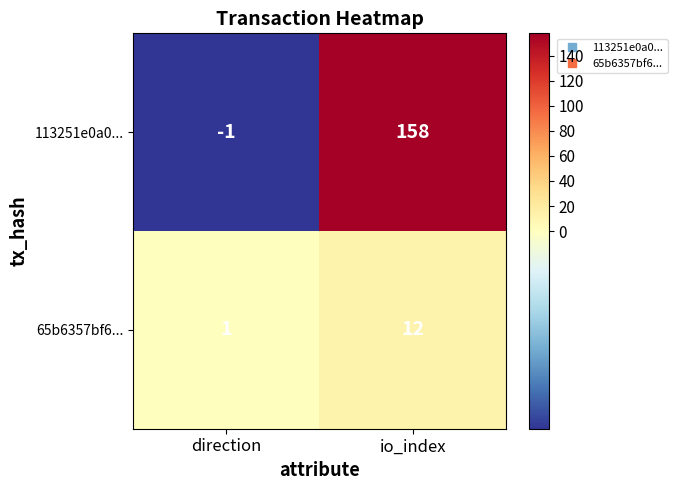

Which series changed the most between direction and io_index?

113251e0a0...